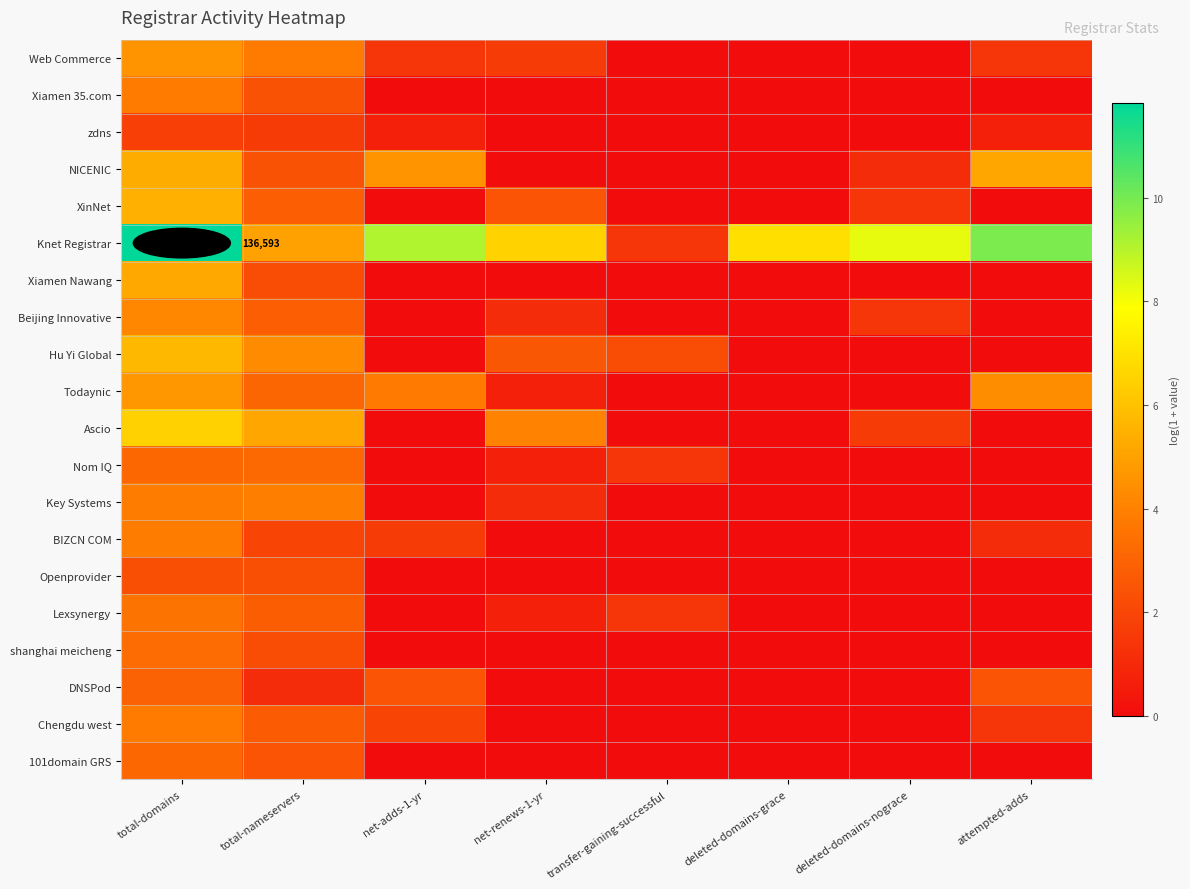

What is the difference between the highest and lowest values at deleted-domains-nograce?

8.3